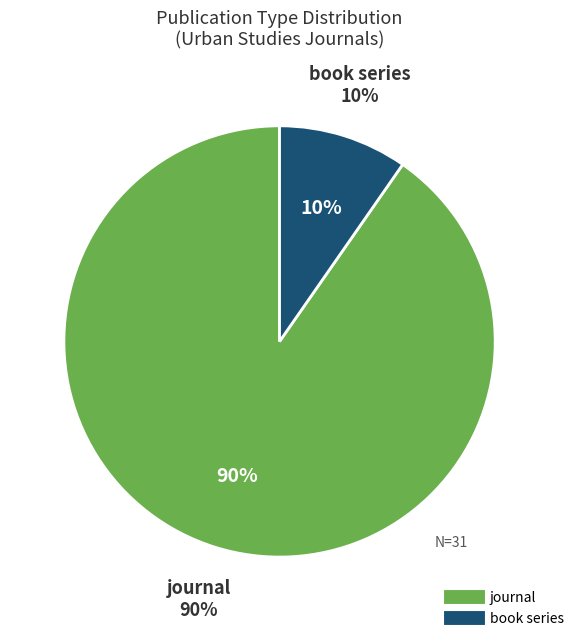

What percentage is the journal slice, to the nearest percent?

90%